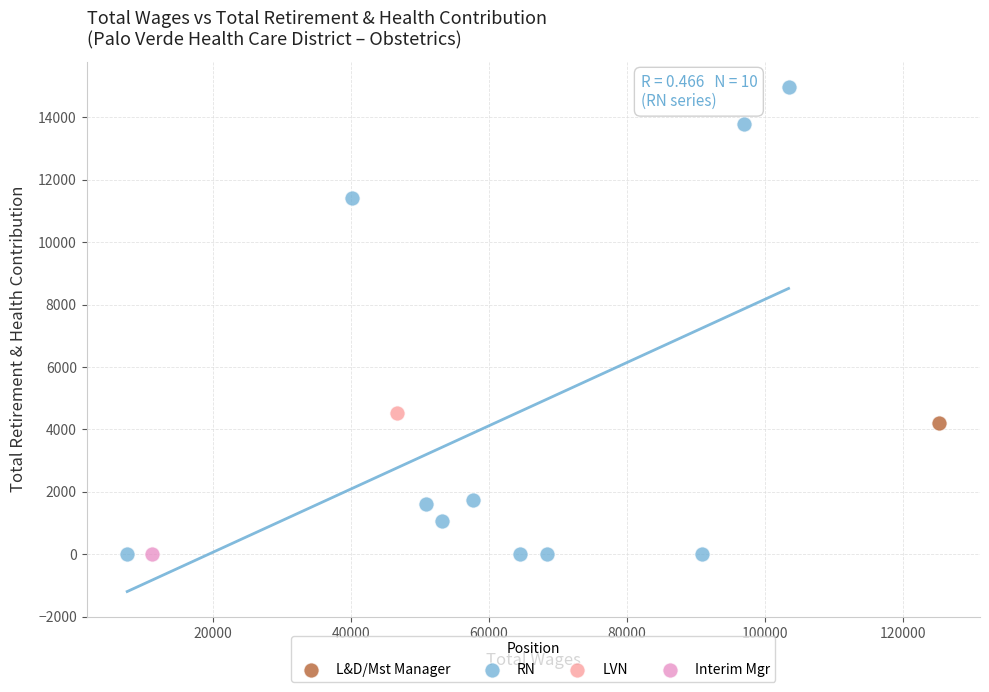

What are all the series names shown in the legend?

L&D/Mst Manager, RN, LVN, Interim Mgr